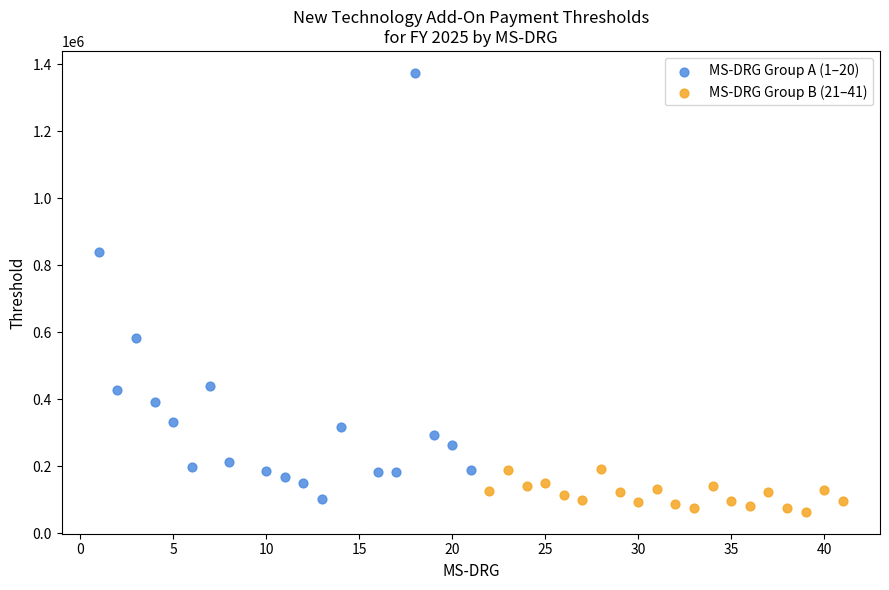

Which series has the widest spread of Y values?

MS-DRG Group A (1–20)